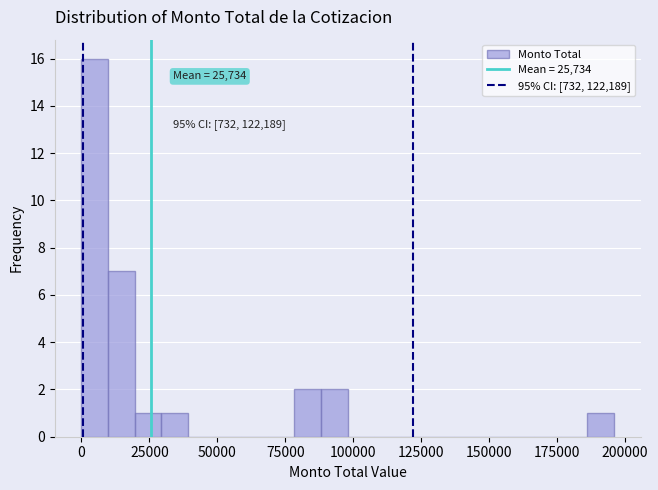

Read against the x-axis, roughly where is the centre of the tallest bar?

5000